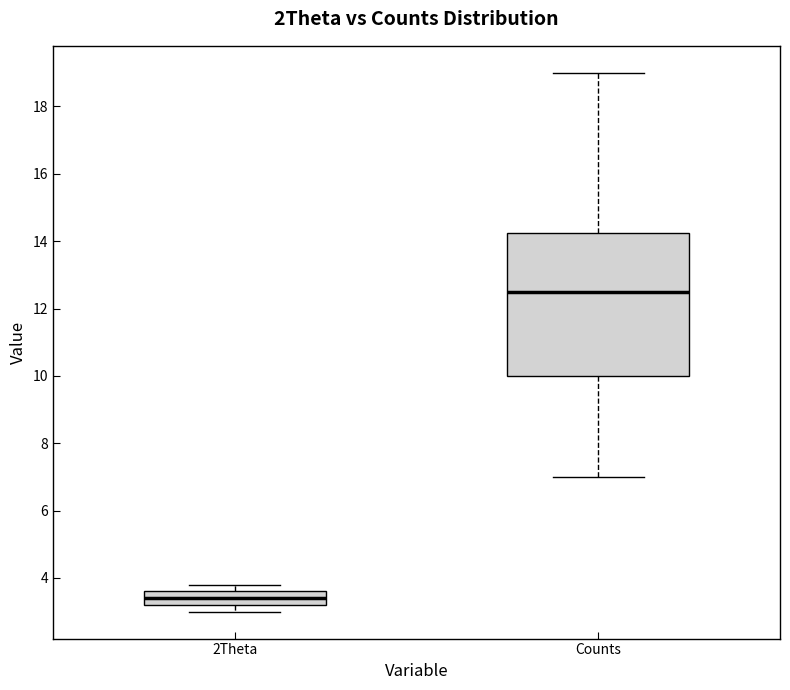

Reading left to right, transcribe this box plot: for each box, give where its median line is, the range the box spans, and where its two whiskers end, as read against the y-axis. The values are not printed on the chart, so give them approximately, as read against the axis.

2Theta: median 3.4, box 3.2 to 3.6, whiskers 3.0 to 3.8
Counts: median 12.6, box 10.0 to 14.2, whiskers 7.0 to 19.0